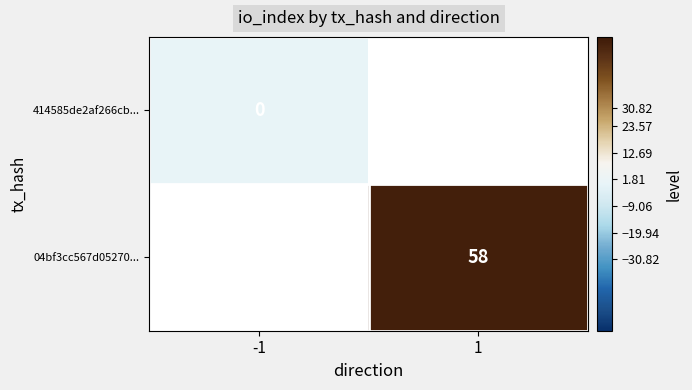

At how many categories does at least one series exceed 33?

1